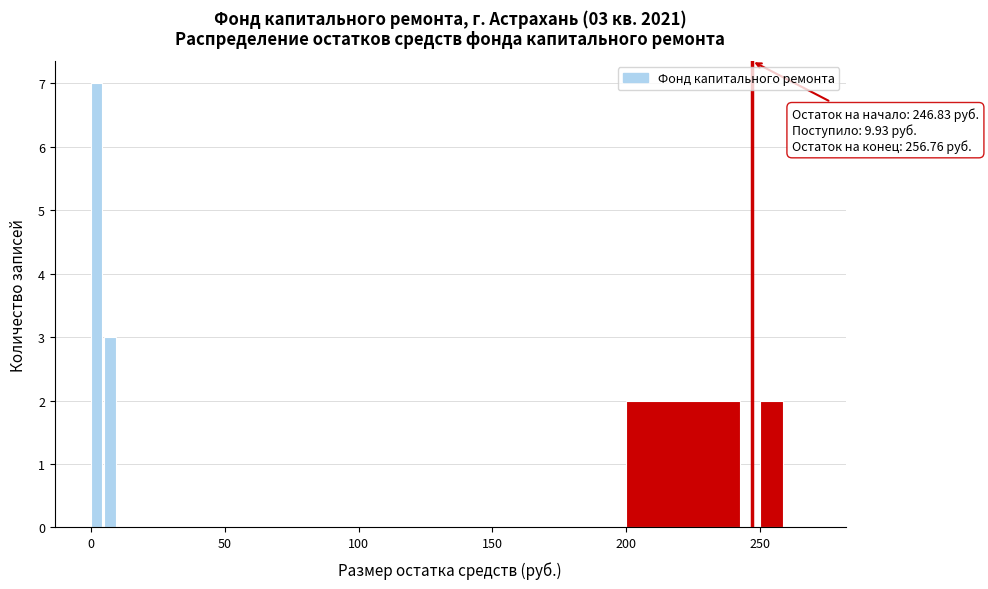

Around what value on the x-axis is the tallest bar? Give the approximate position of its centre, as read against the axis.

0